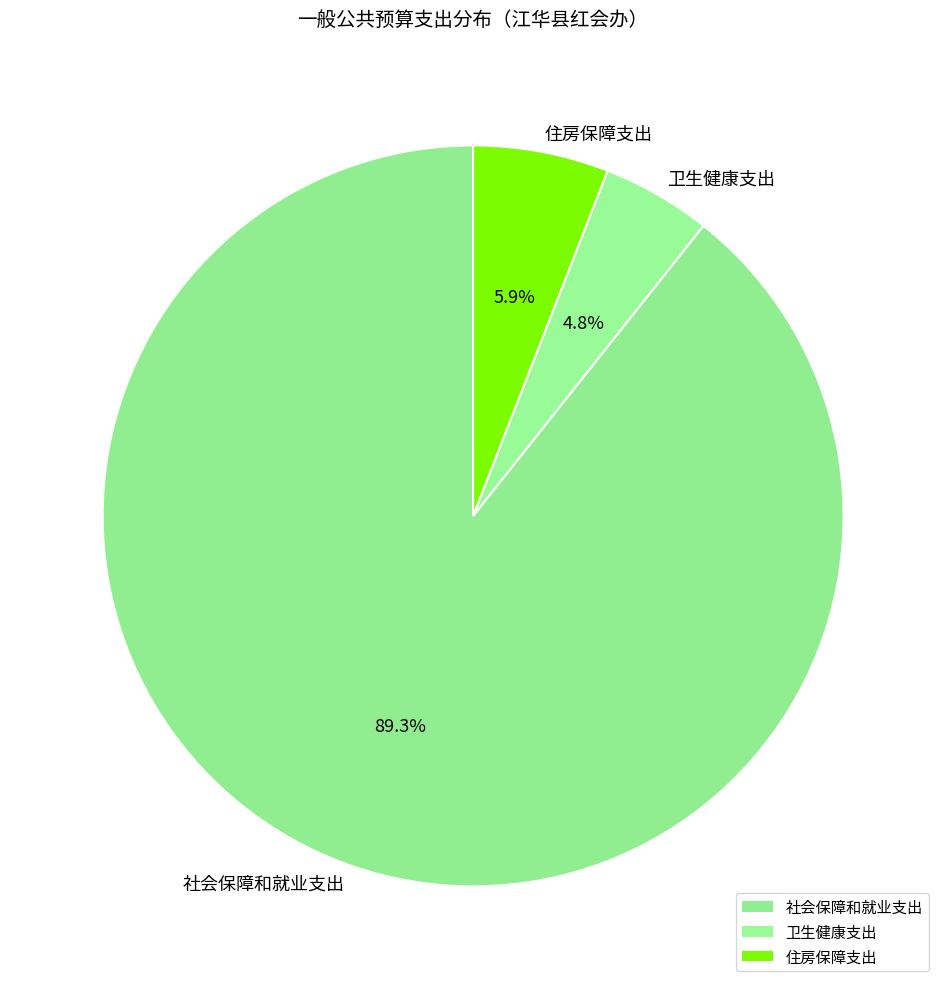

To the nearest percent, what is the difference between the largest and smallest slice percentages?

85%